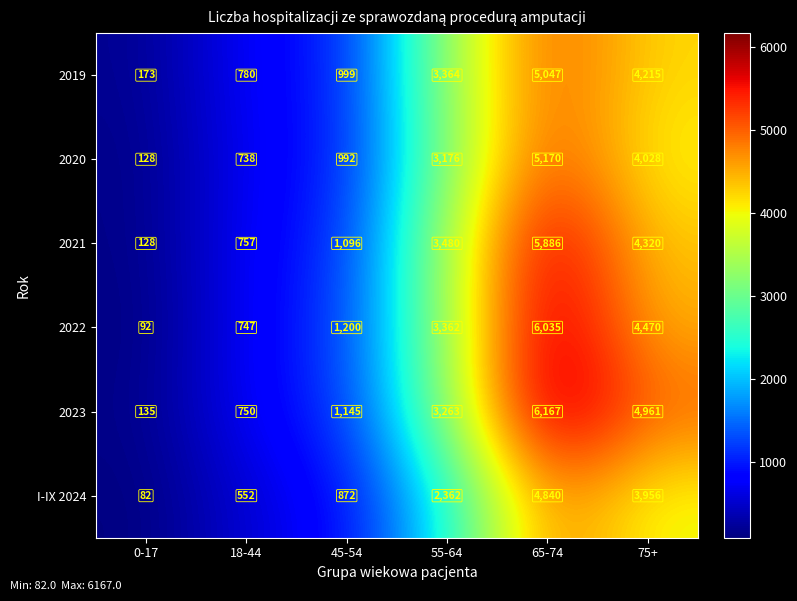

What is the sum of all 2020 values?

14232